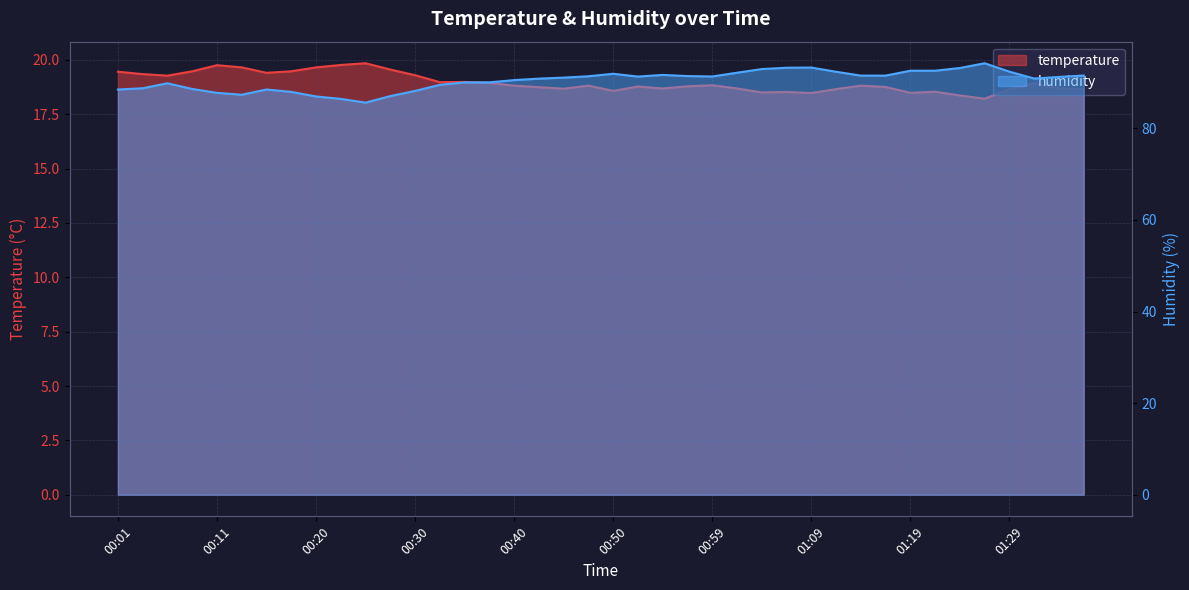

Which series changed the most between 00:45 and 00:47?

humidity